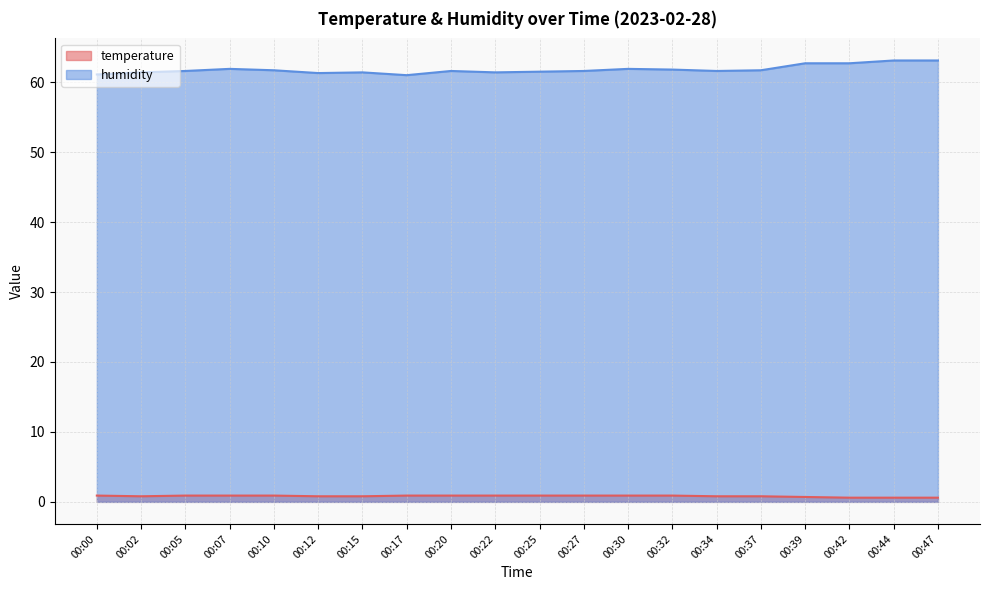

True or false: humidity has more than 2 points higher than both neighbors.

True